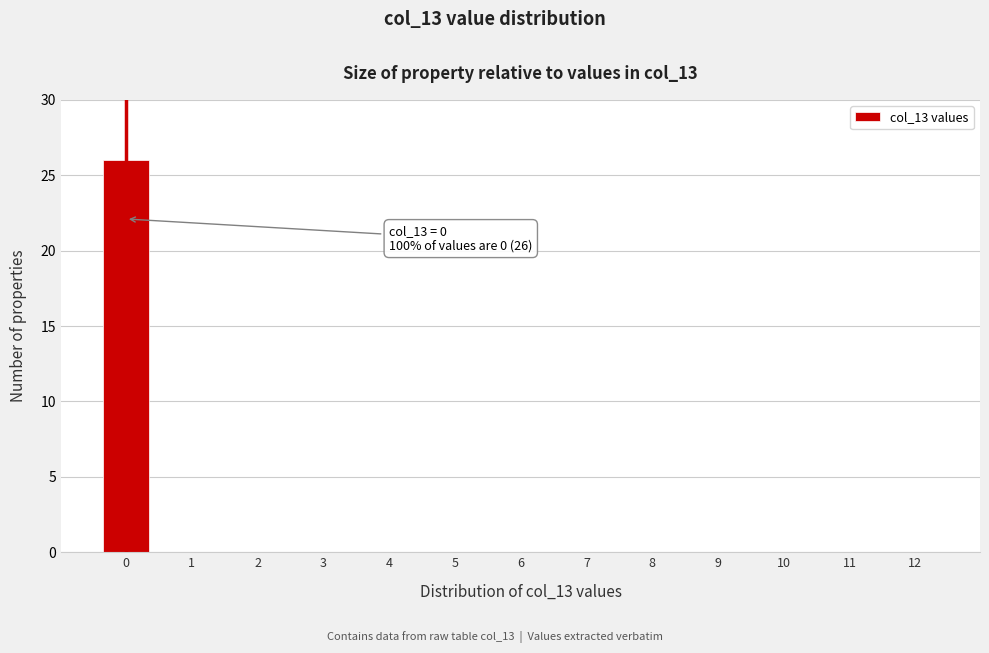

Reading right to left, what are all the values shown in this chart?

12=0	11=0	10=0	9=0	8=0	7=0	6=0	5=0	4=0	3=0	2=0	1=0	0=26